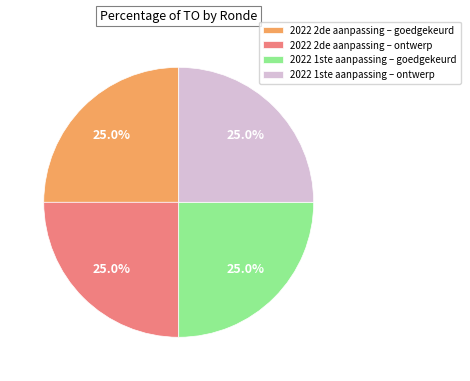

To the nearest percent, what is the difference between the largest and smallest slice percentages?

0%